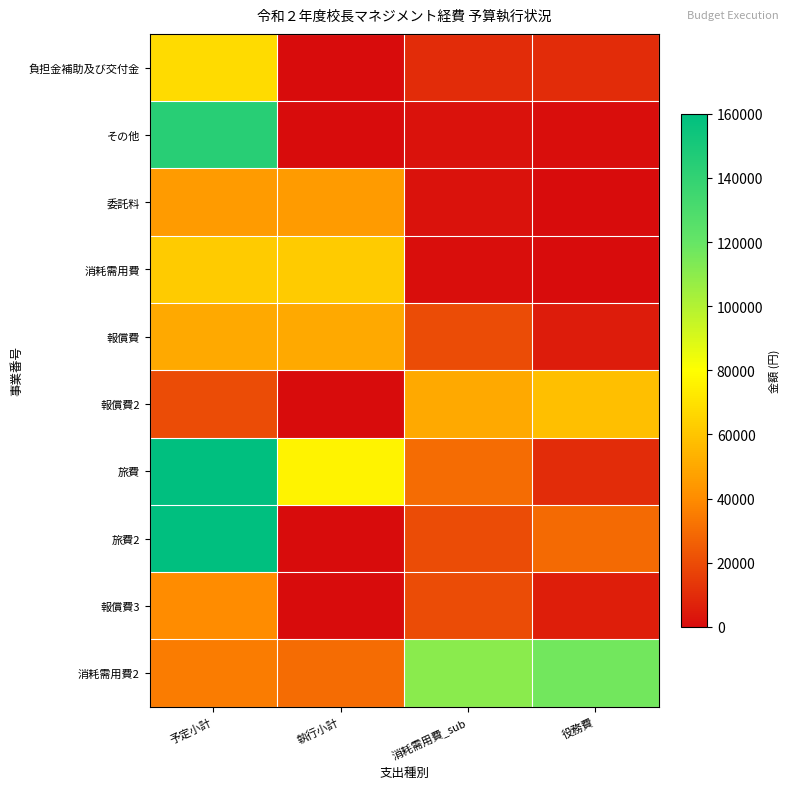

Between 執行小計 and 消耗需用費_sub, which is larger?

消耗需用費_sub